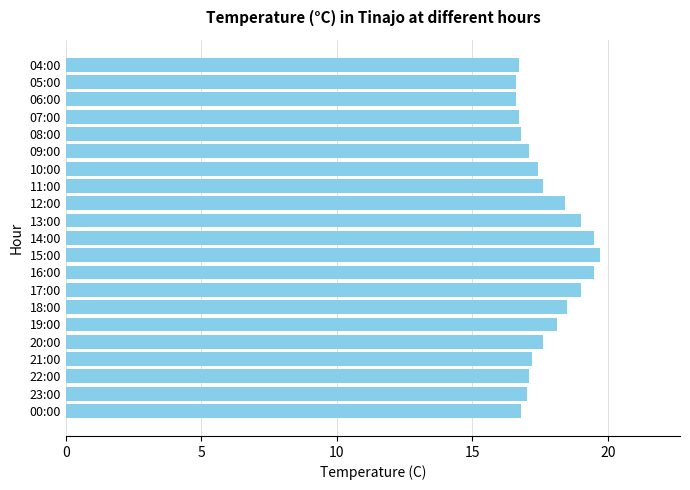

What is the ratio of the value at 14:00 to the value at 16:00?

1.0